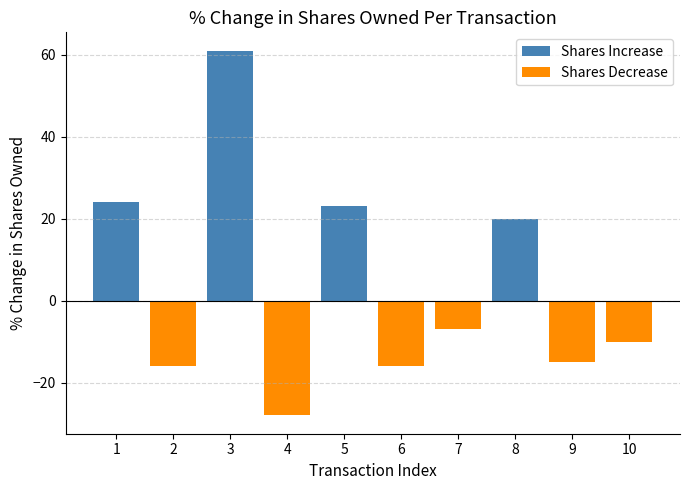

What is the spread (max minus min) of values at 10?

10